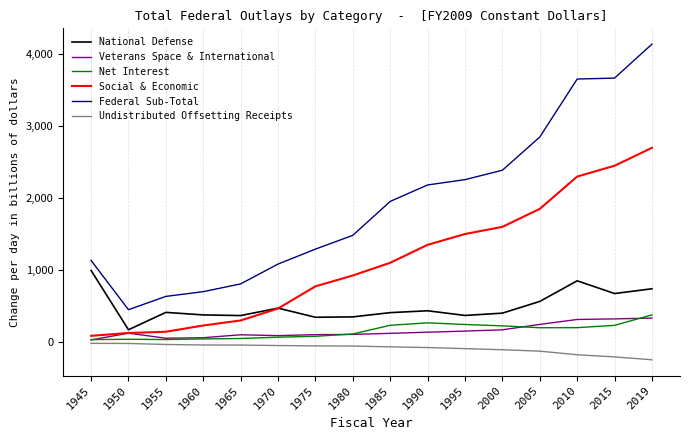

Which series changed the most between 1960 and 1990?

Federal Sub-Total